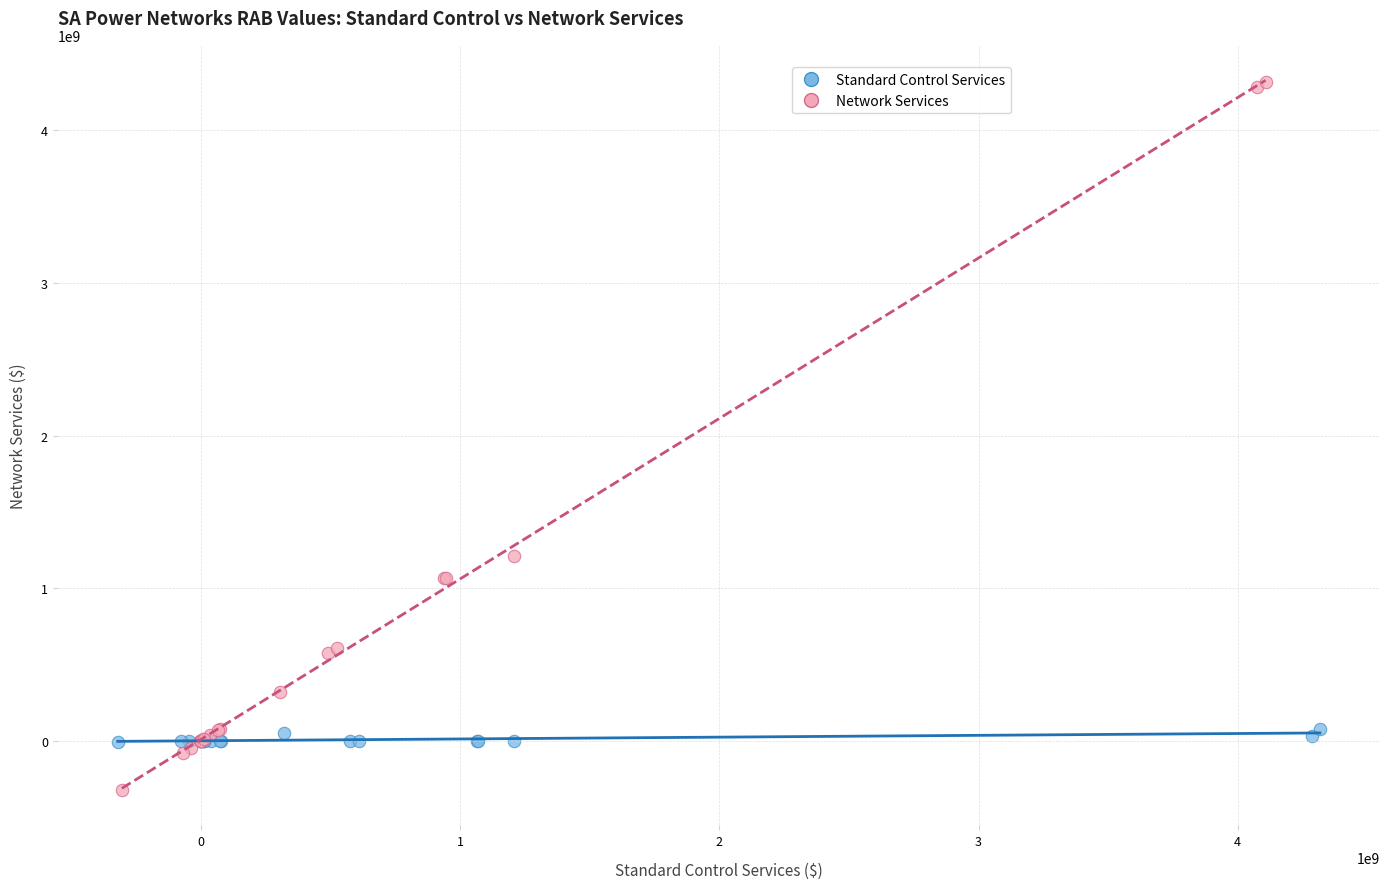

Which series has the largest Y range (max minus min)?

Network Services